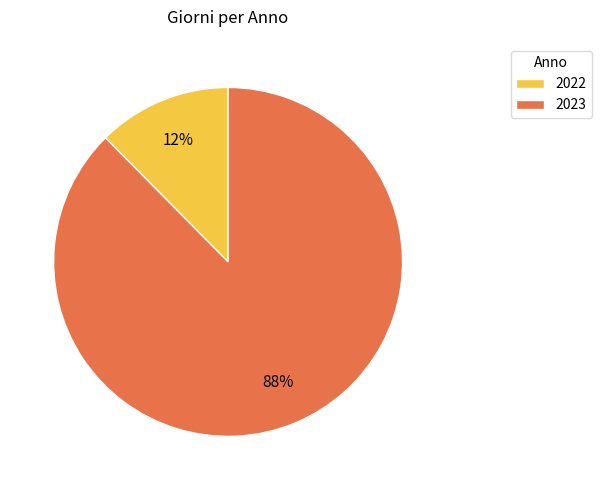

To the nearest percent, what is the combined percentage of 2022 and 2023?

100%